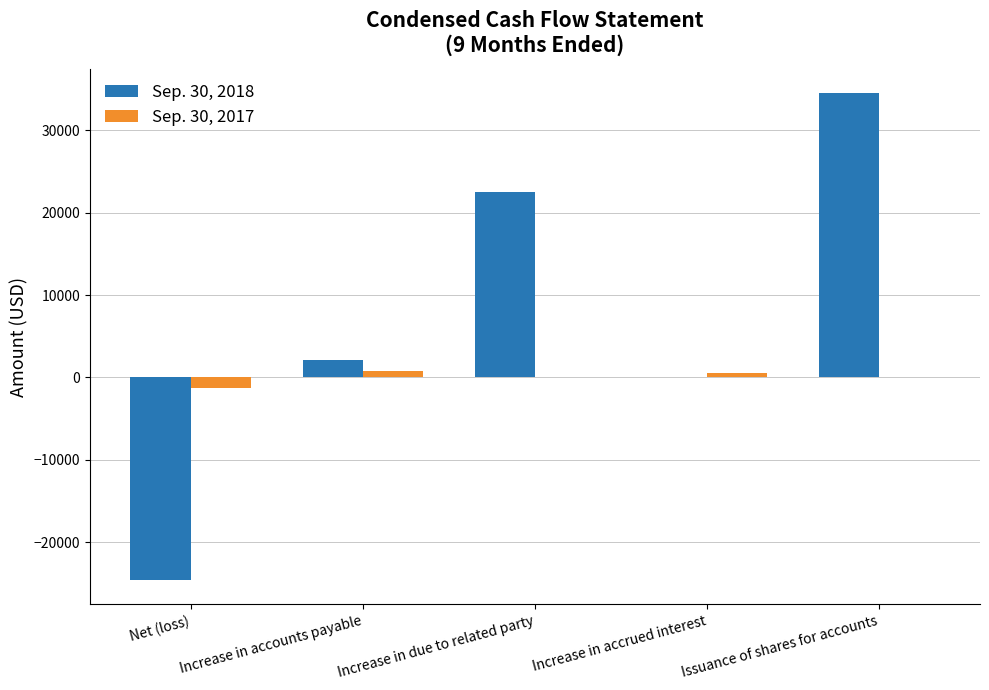

Which label corresponds to the largest value in the chart?

Issuance of shares for accounts